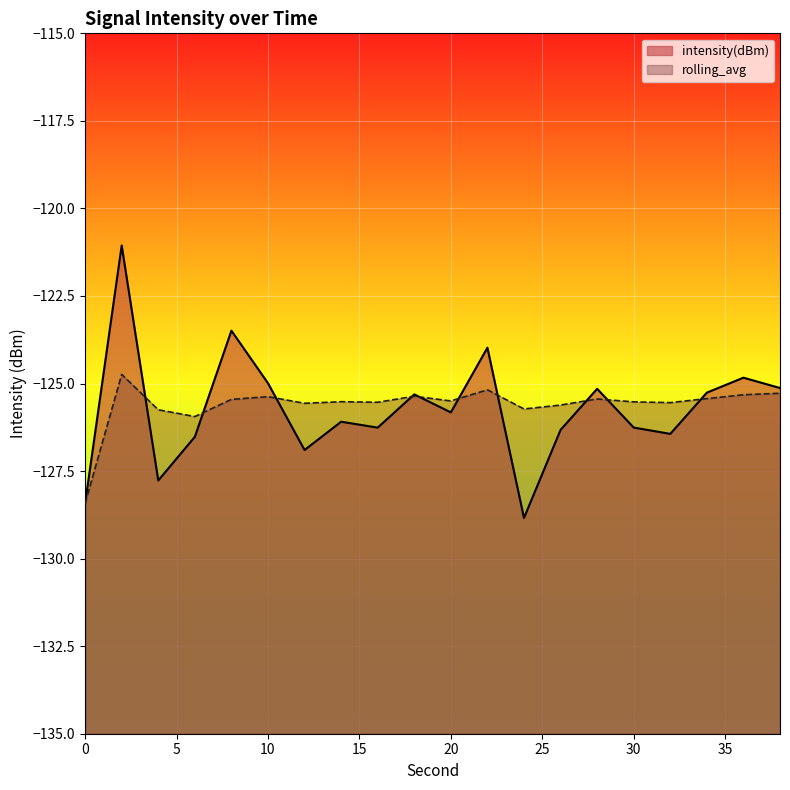

How many interior local peaks does the rolling_avg series have?

6